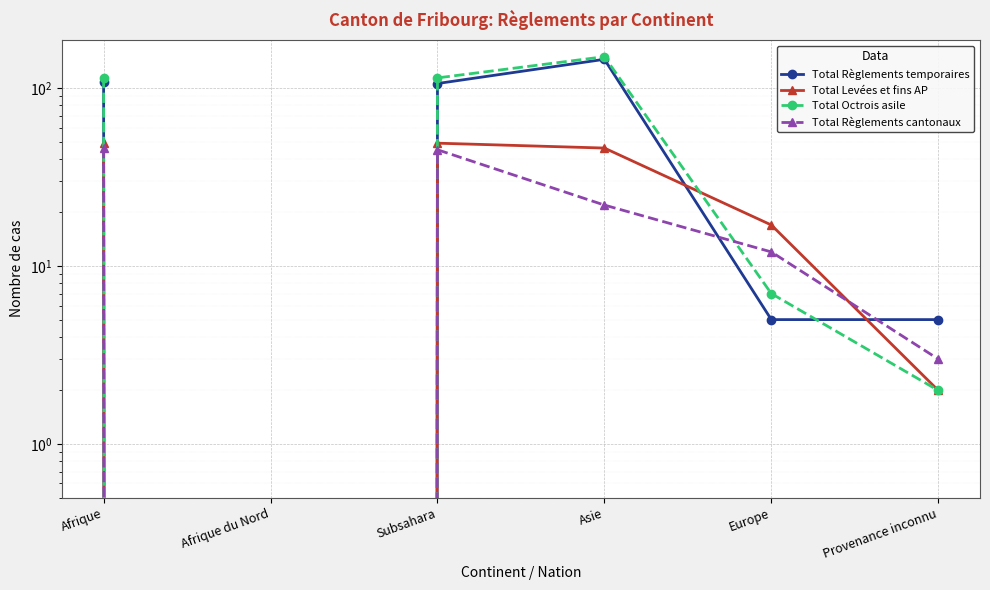

The value of Total Octrois asile at Afrique is 114. True or false?

True